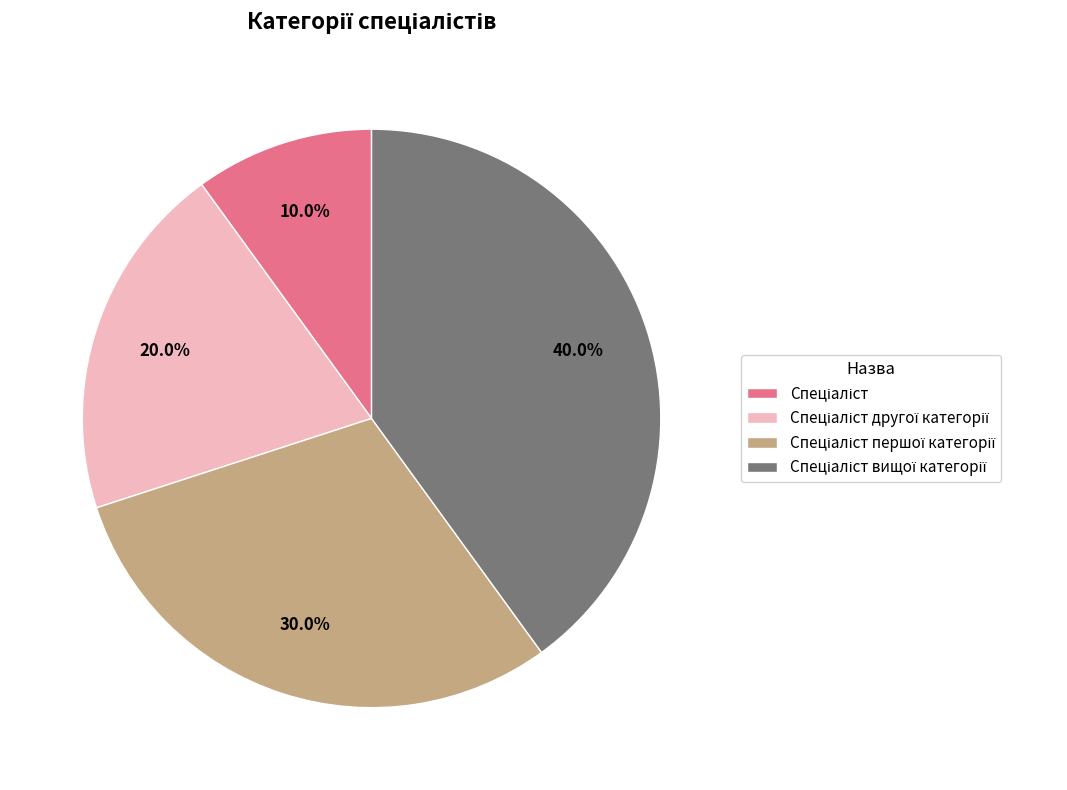

Is there a majority slice in this chart?

No